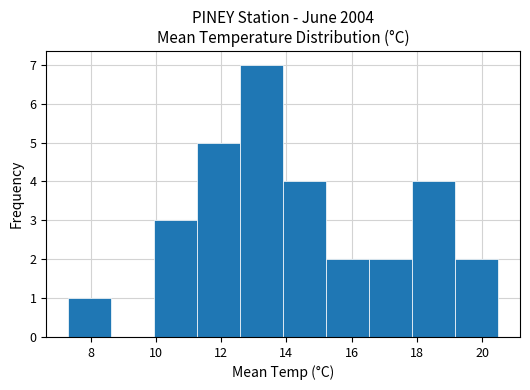

Reading left to right, list every bar in this chart as the range it spans on the x-axis followed by its height. Neither the bar edges nor the heights are printed on the chart, so give them approximately, as read against the axes.

7.30 to 8.62: 1
8.62 to 9.94: 0
9.94 to 11.26: 3
11.26 to 12.58: 5
12.58 to 13.90: 7
13.90 to 15.22: 4
15.22 to 16.54: 2
16.54 to 17.86: 2
17.86 to 19.18: 4
19.18 to 20.50: 2